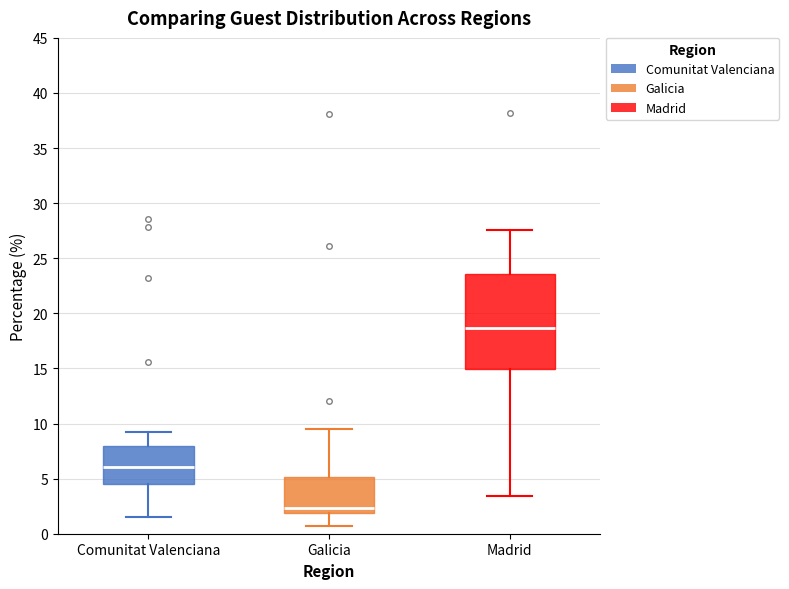

Which box is the tallest, from its lower edge to its upper edge?

Madrid